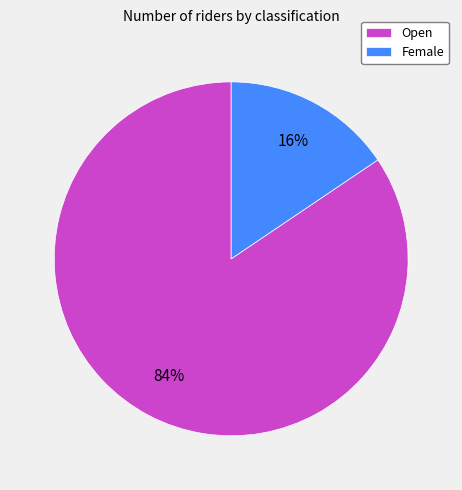

Which category has the smallest portion of the pie?

Female